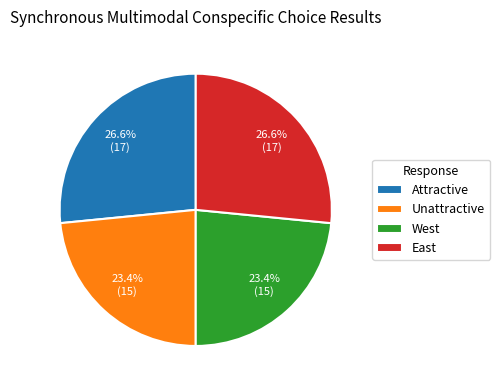

Is there any slice that represents more than half of the pie?

No